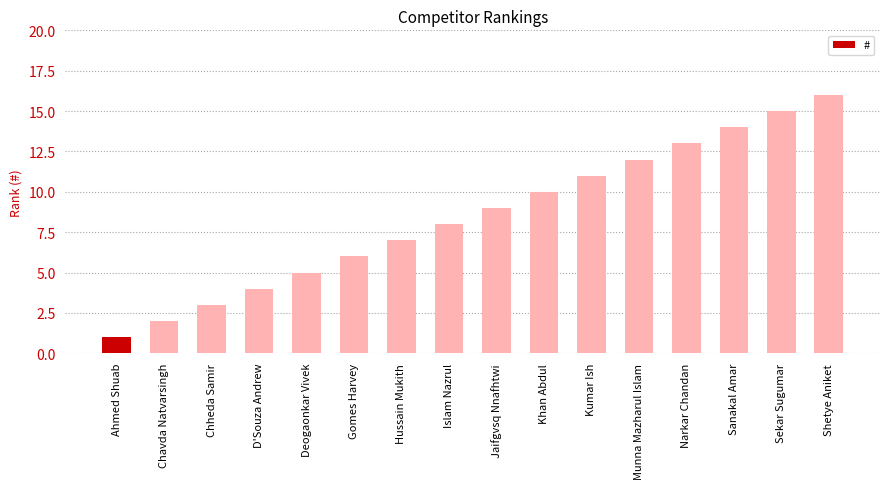

What is the difference between the values at Islam Nazrul and Chheda Samir?

5